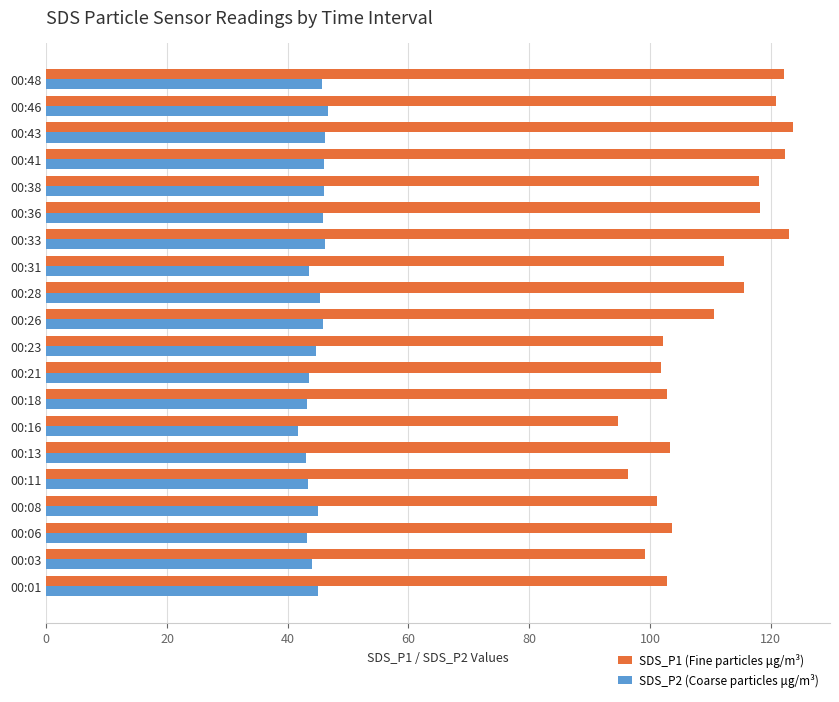

True or false: SDS_P2 (Coarse particles μg/m³) has a value of 43.5 at 00:31.

True